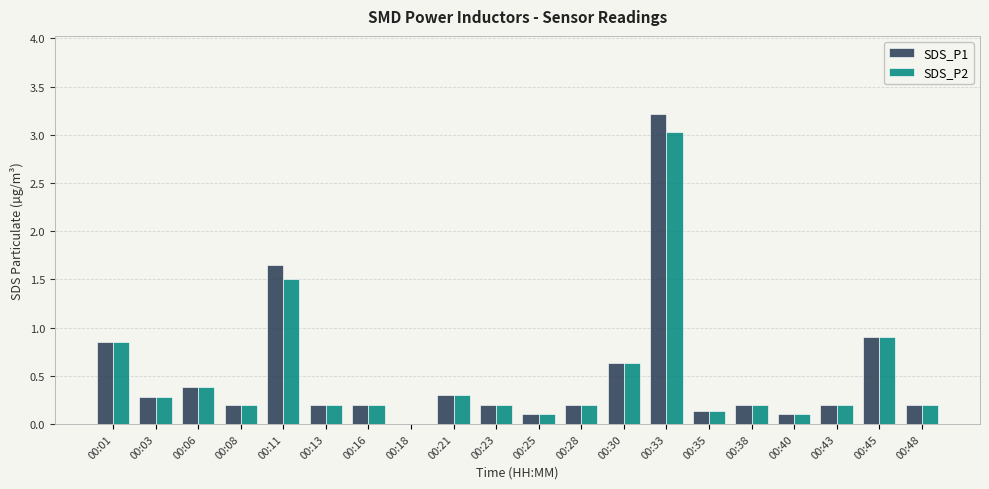

Is it true that SDS_P1 equals 0.6 at 00:30?

True